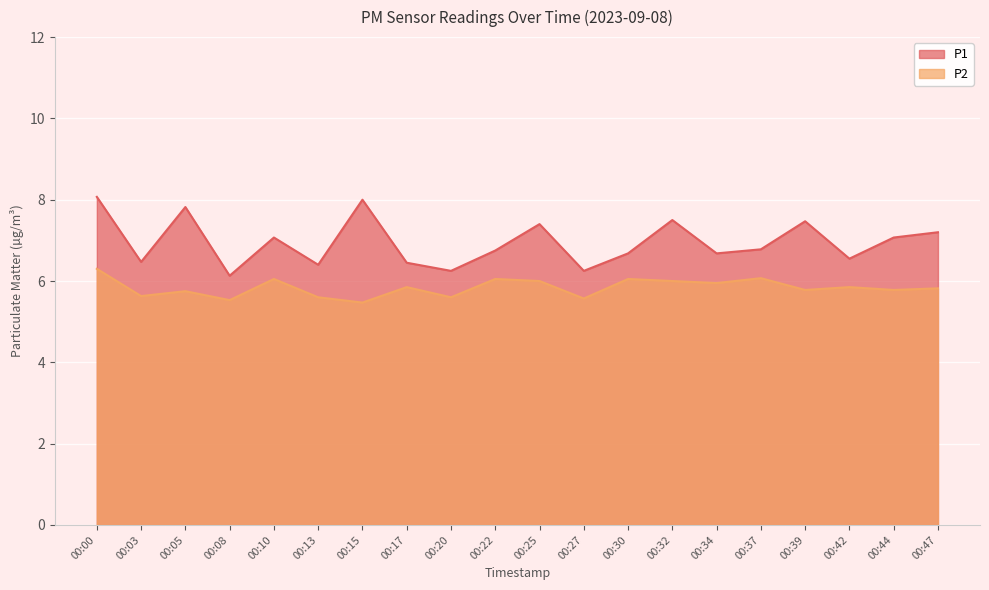

List the series in order of their peak value, lowest first.

P2, P1